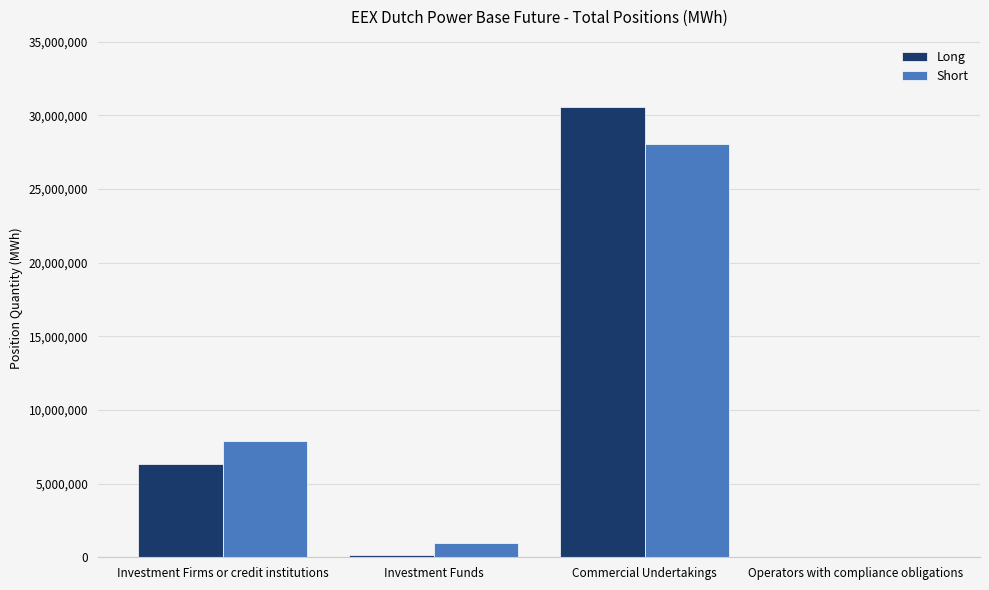

Which category has the highest value in the Short series?

Commercial Undertakings